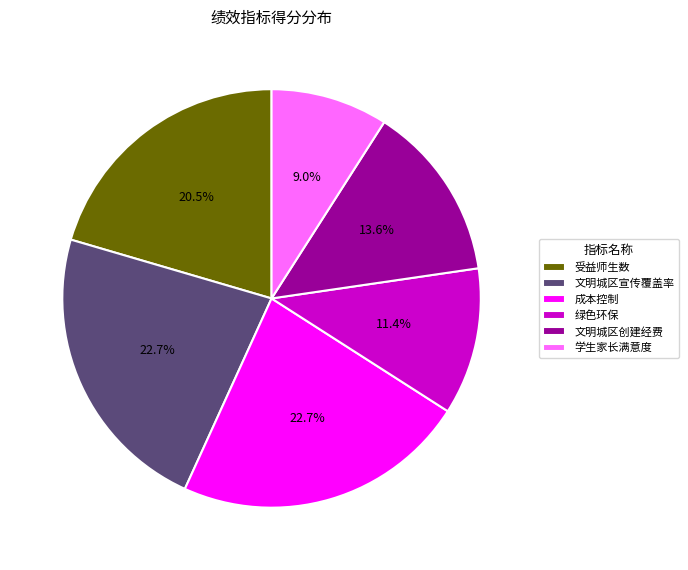

Which slice is the smallest?

学生家长满意度